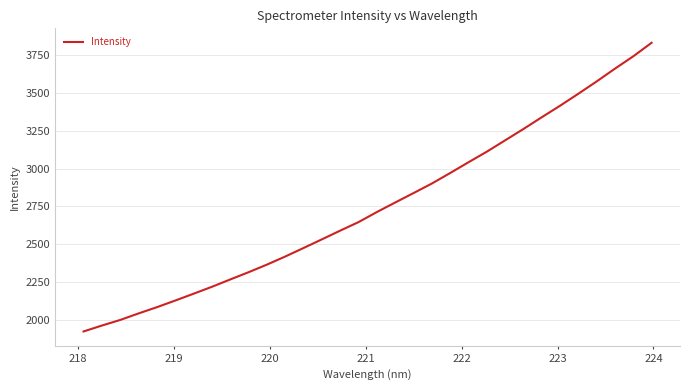

What is the difference between the maximum and minimum values?

1907.3